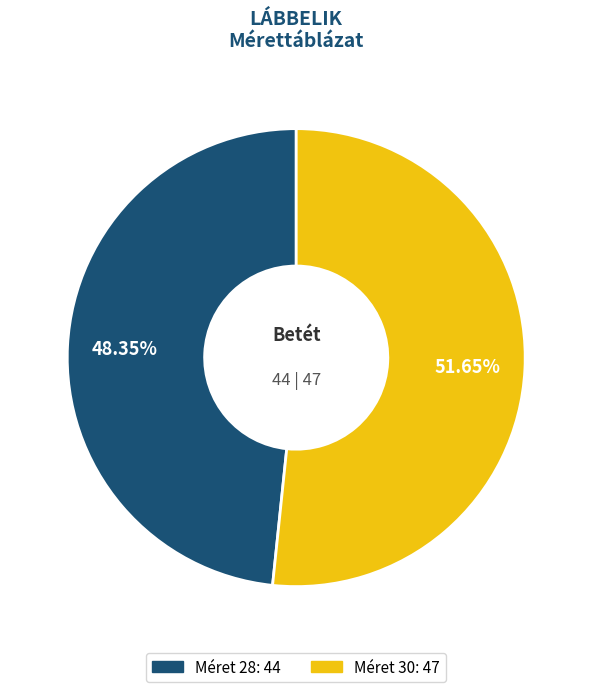

Is there any slice that represents more than half of the pie?

Yes